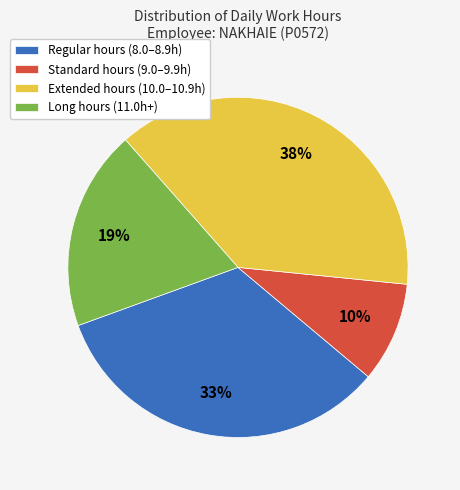

Approximately how many times larger is the value at Standard hours (9.0–9.9h) compared to Regular hours (8.0–8.9h)?

0.3